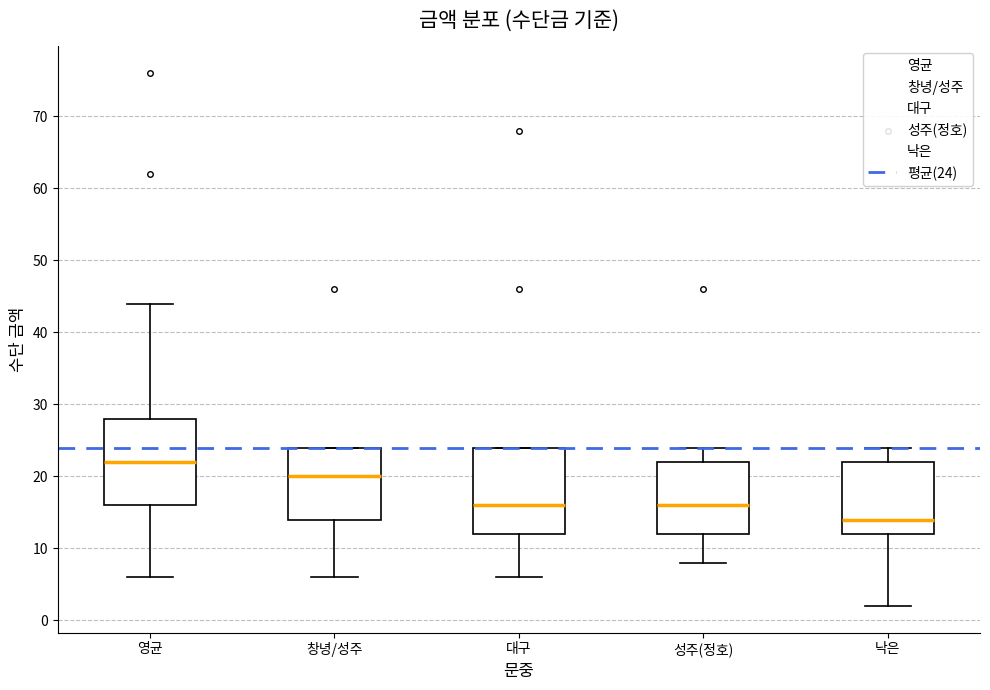

Where does the lower whisker of the box for 대구 end on the y-axis? The values are not printed on the chart, so give them approximately, as read against the axis.

6